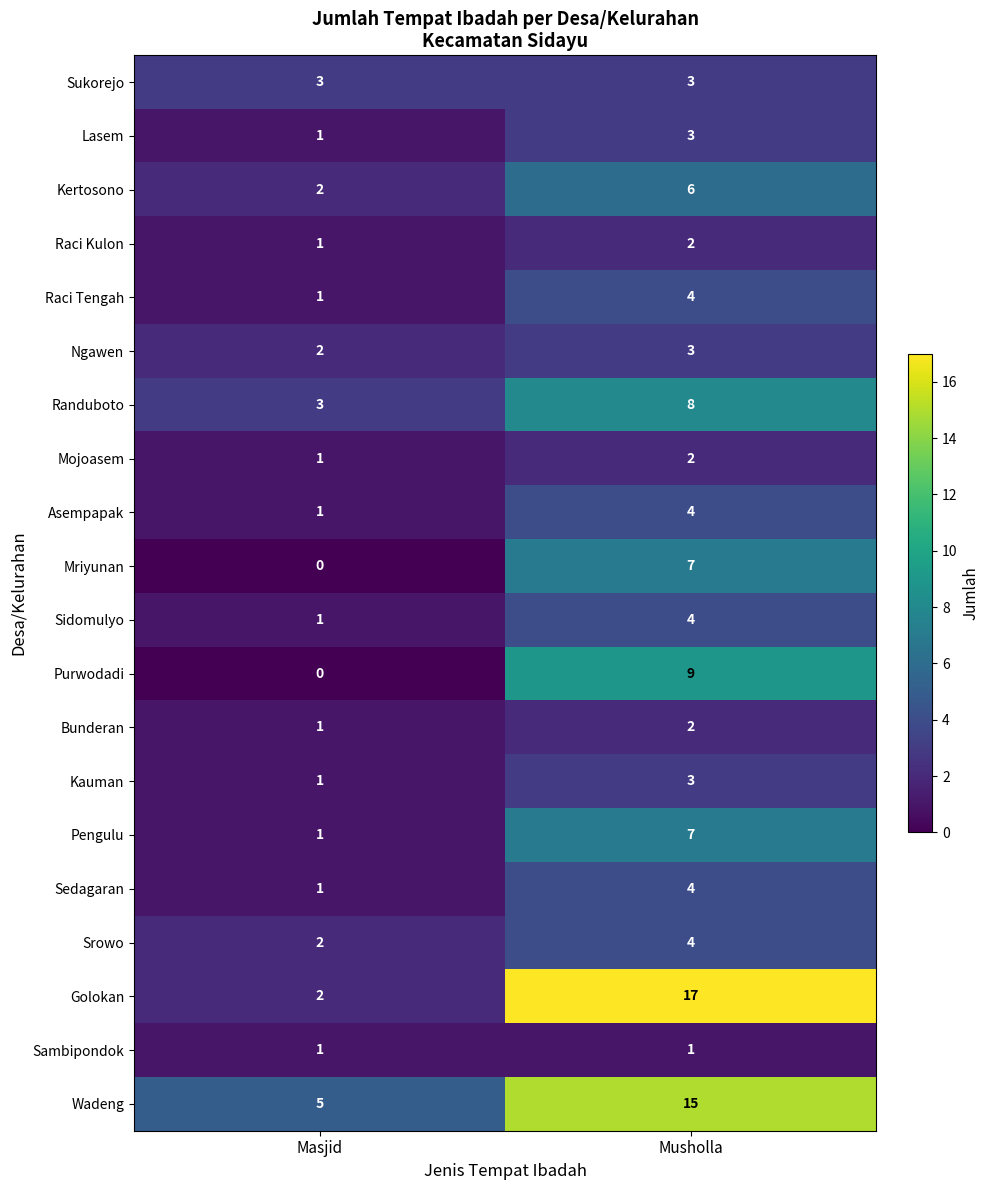

The value of Golokan at Masjid is 2. True or false?

True